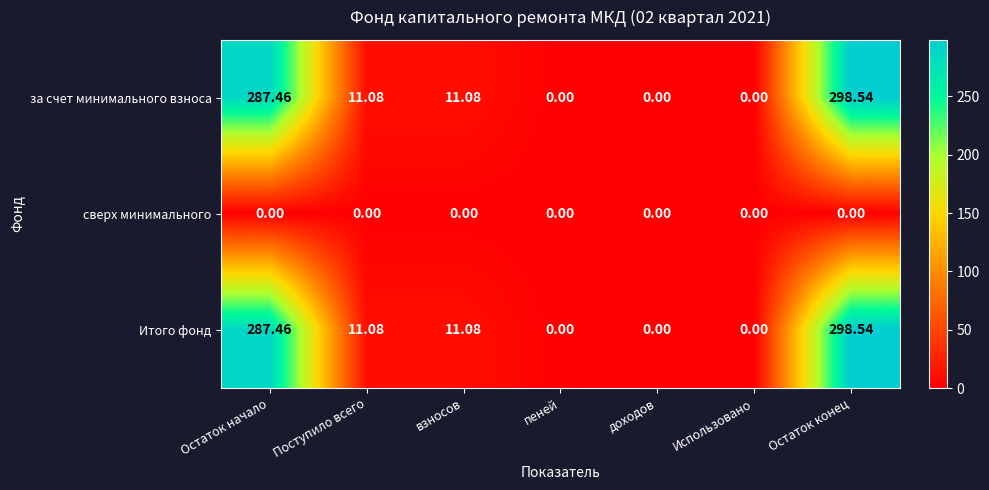

Which category has the highest value across all series?

Остаток конец